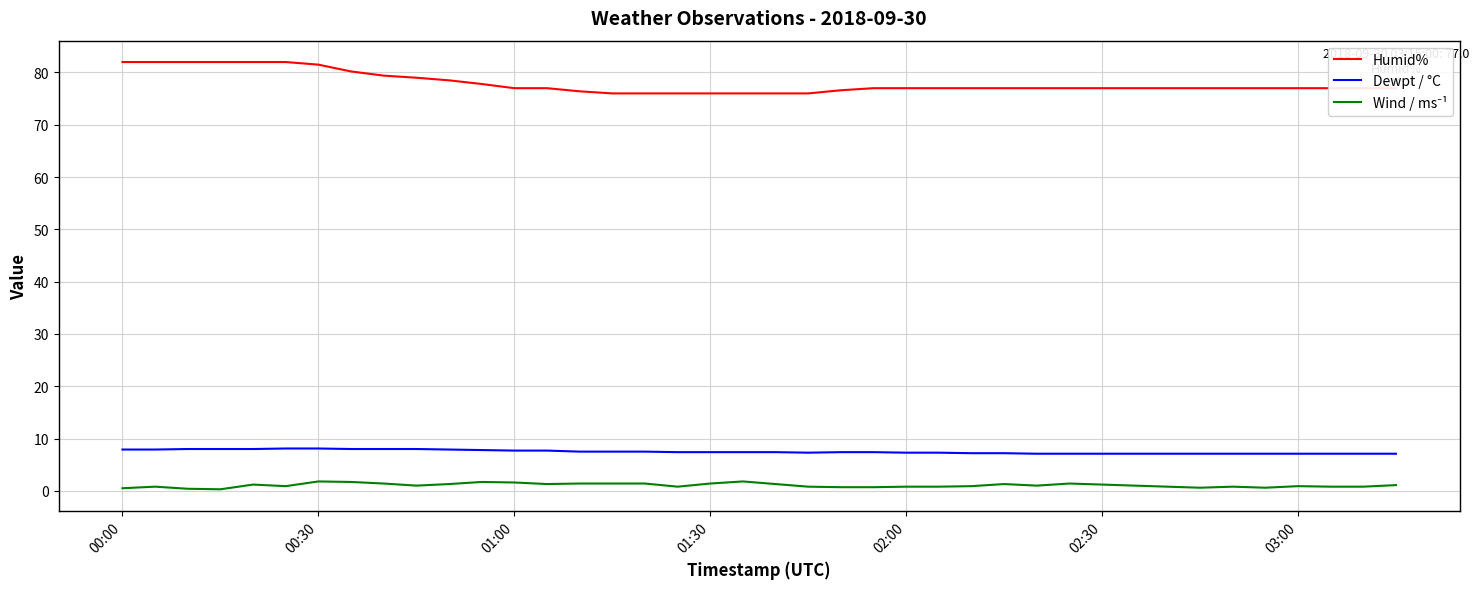

True or false: Dewpt / °C and Humid% cross at least once.

False